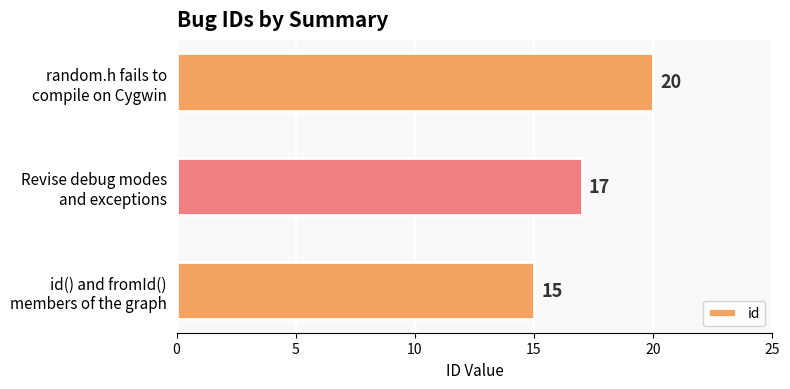

Count the values in the range 15 to 20.

3